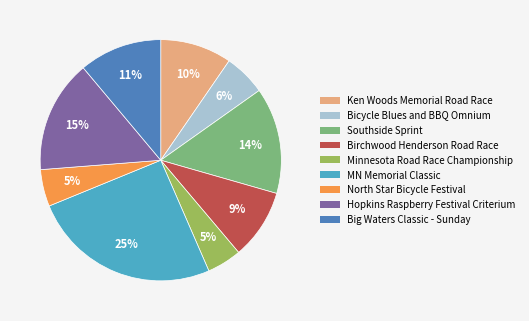

Which has a higher value, MN Memorial Classic or Minnesota Road Race Championship?

MN Memorial Classic